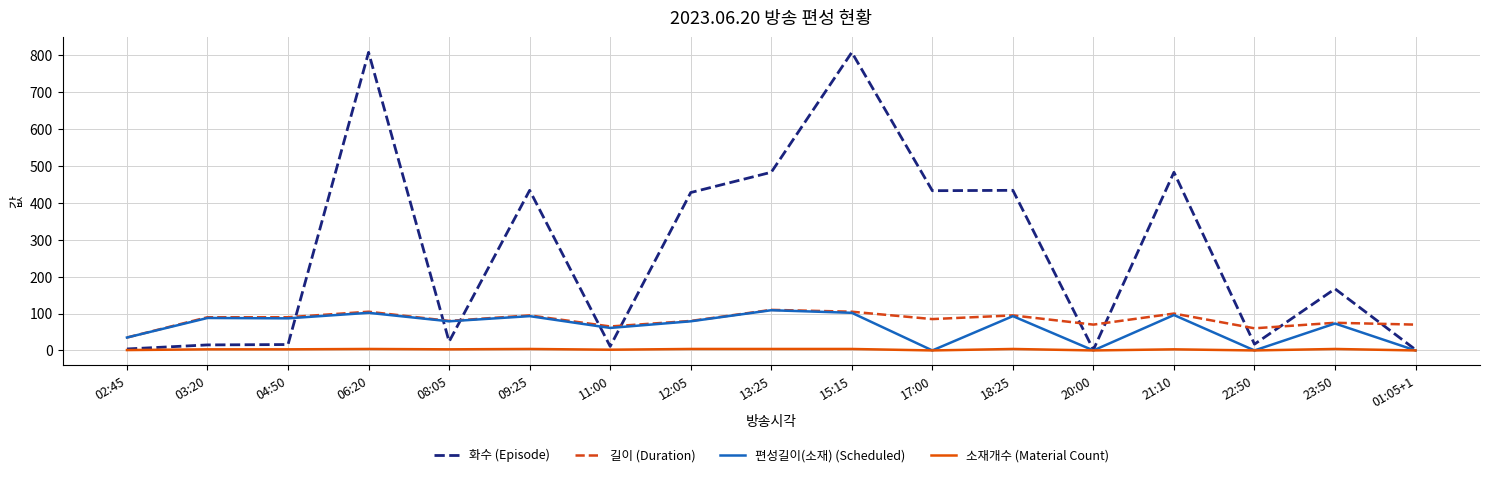

What is the maximum value shown in the chart?

808